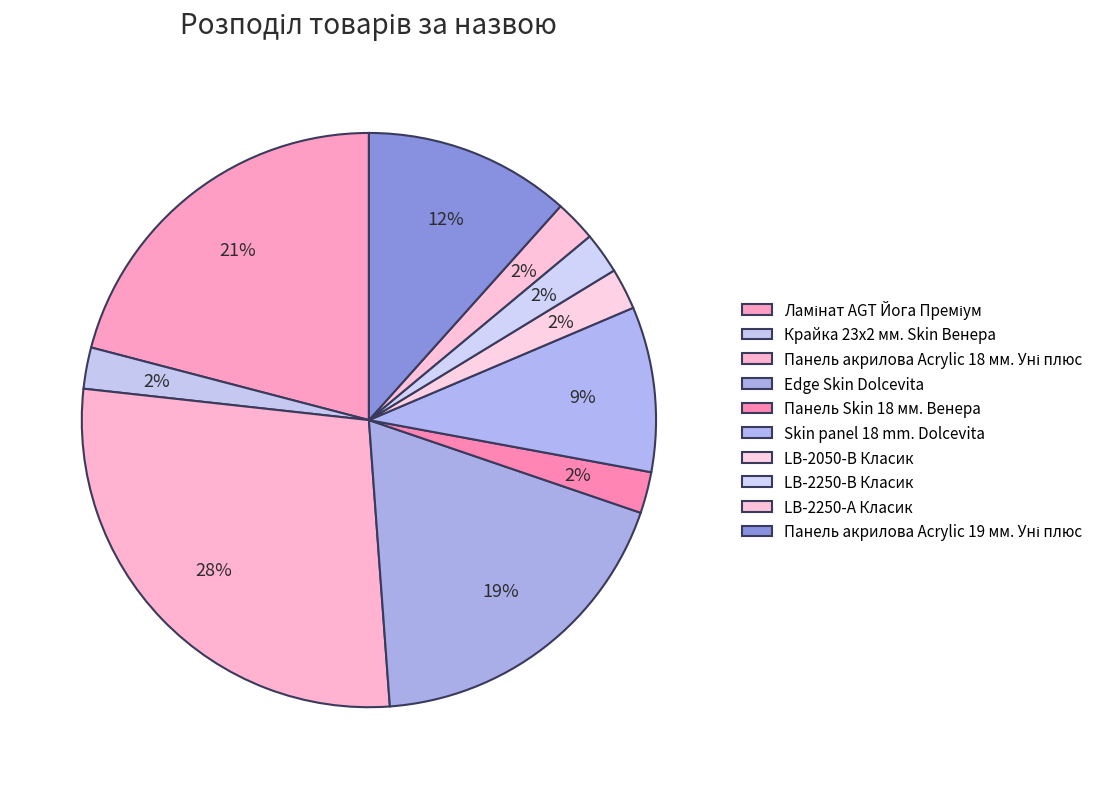

Count the number of slices in the pie.

10